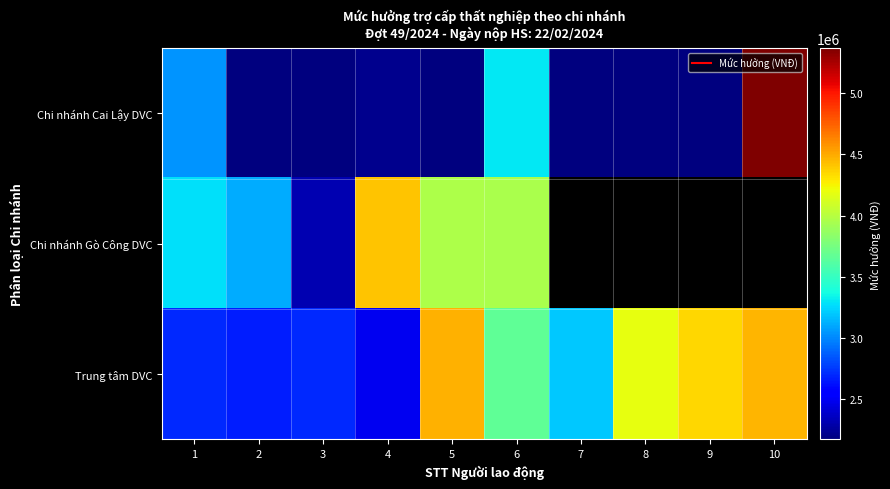

How many series are shown in this chart?

3